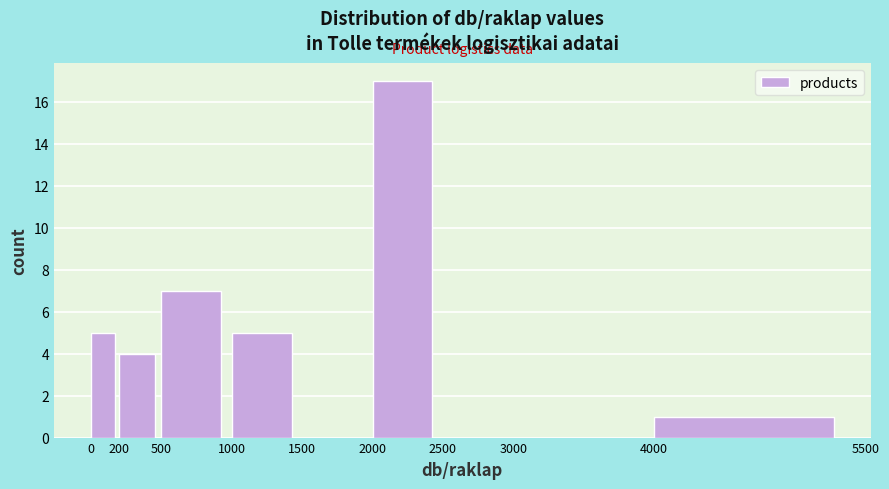

Reading left to right, list every bar in this chart as the range it spans on the x-axis followed by its height. The values are not printed on the chart, so give them approximately, as read against the axis.

0 to 200: 5
200 to 500: 4
500 to 1000: 7
1000 to 1500: 5
1500 to 2000: 0
2000 to 2500: 17
2500 to 3000: 0
3000 to 4000: 0
4000 to 5500: 1